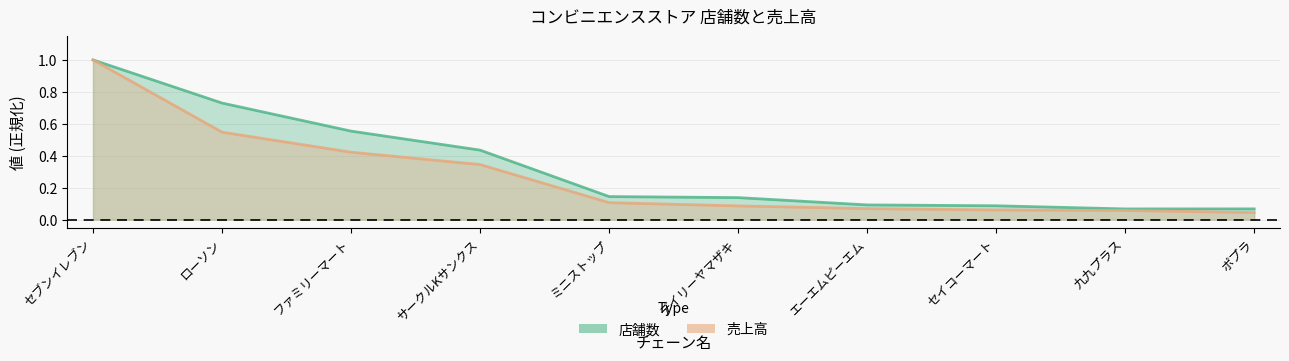

What position from the right is セイコーマート?

3